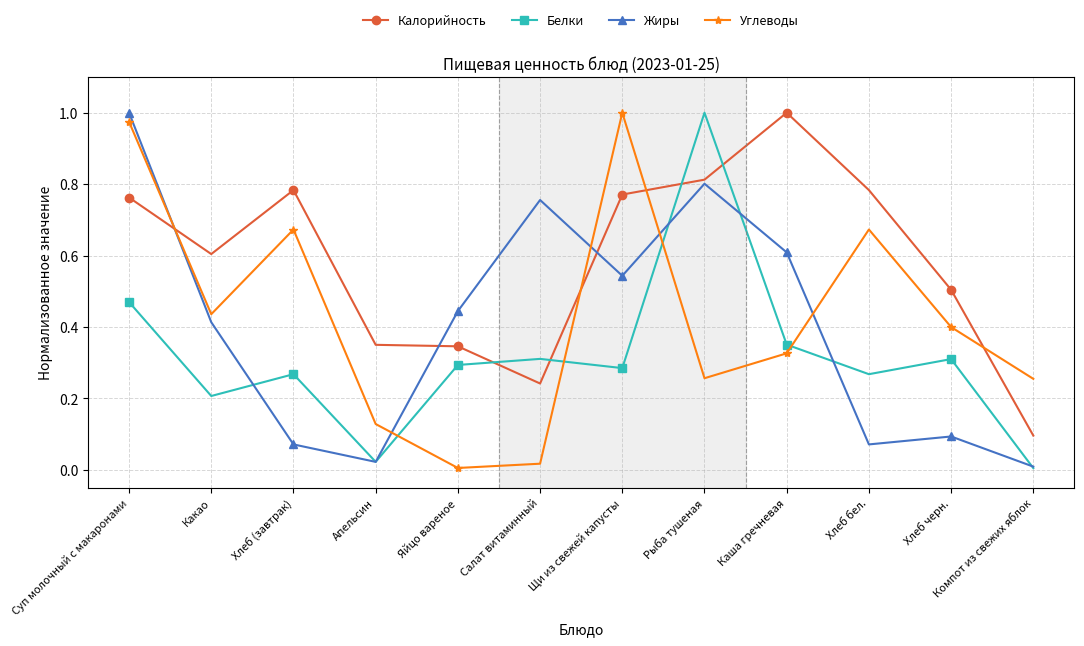

In Белки, how many points are higher than both neighbors (excluding endpoints)?

4